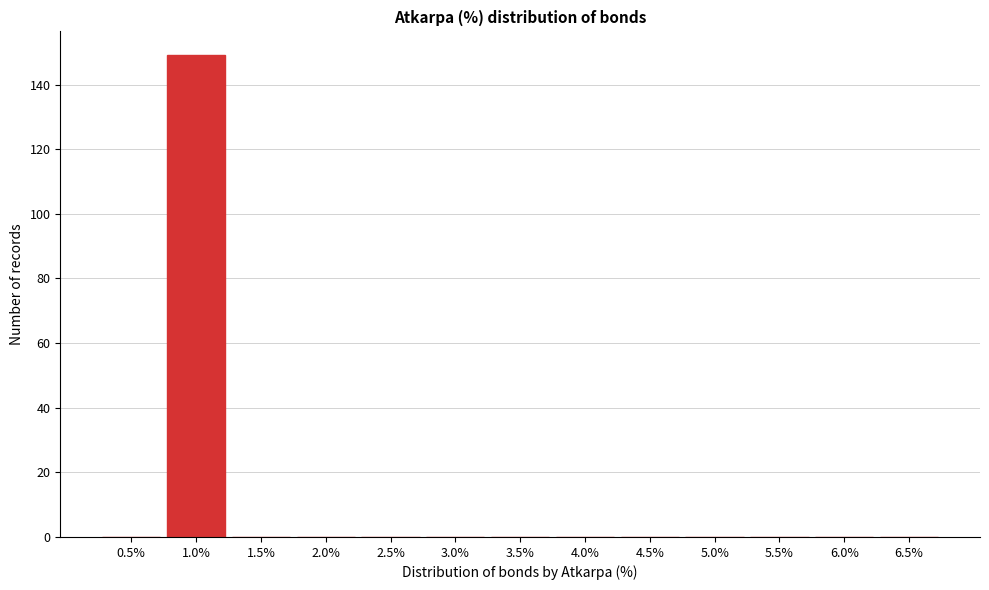

Reading left to right, list all the values displayed in this chart.

0.5%=0	1.0%=149	1.5%=0	2.0%=0	2.5%=0	3.0%=0	3.5%=0	4.0%=0	4.5%=0	5.0%=0	5.5%=0	6.0%=0	6.5%=0